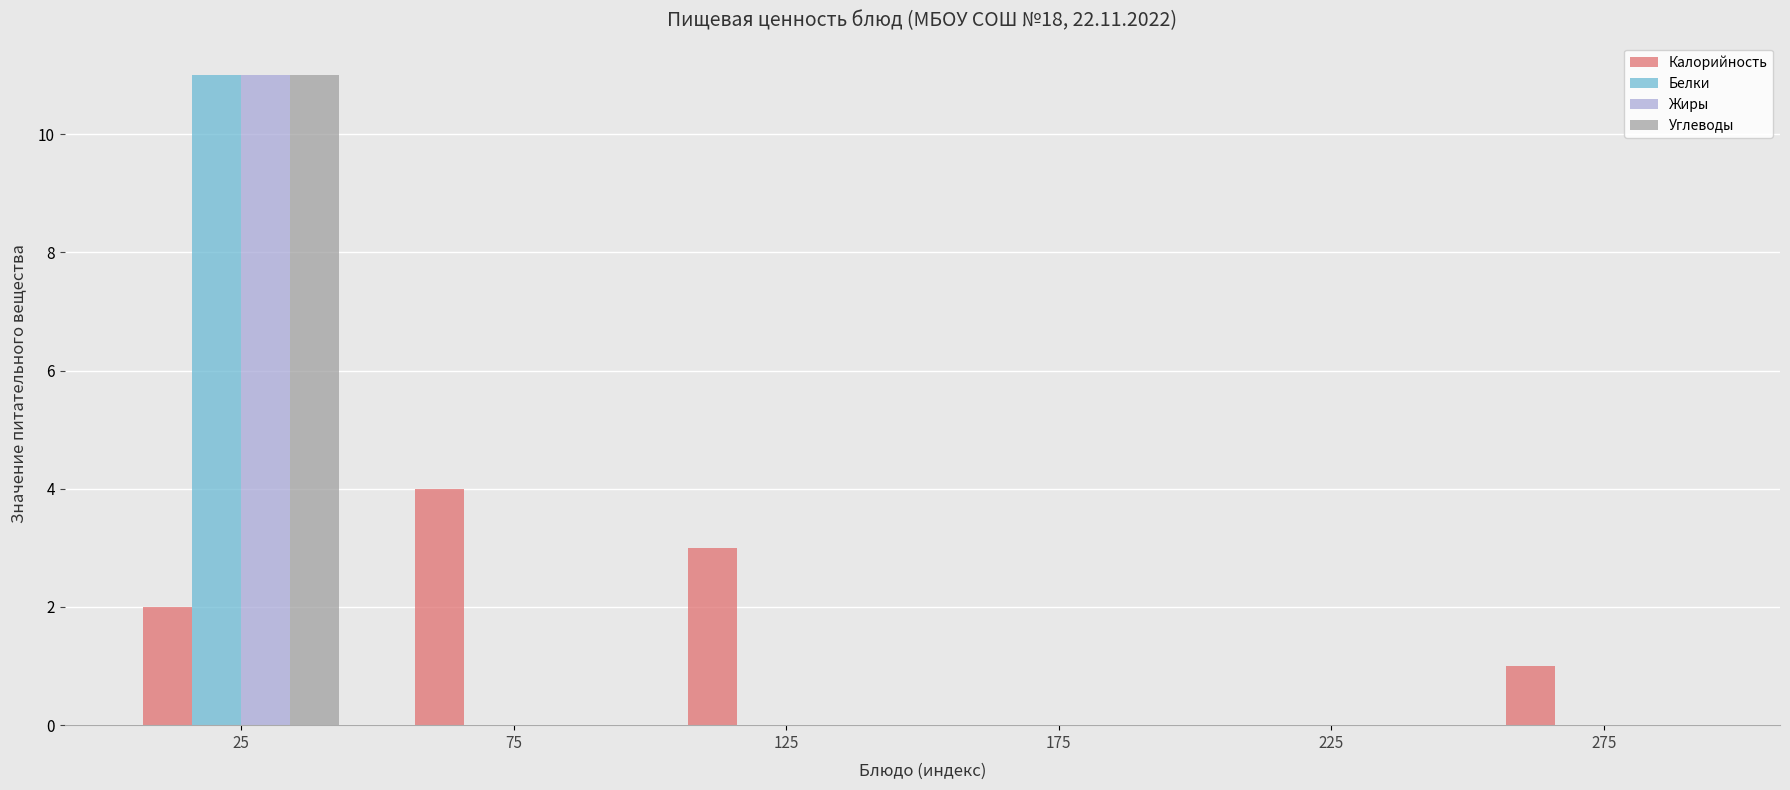

Reading left to right, transcribe this chart: for each range on the x-axis, give the height of each series' bar. The values are not printed on the chart, so give them approximately, as read against the axis.

0 to 50: Калорийность=2	Белки=11	Жиры=11	Углеводы=11
50 to 100: Калорийность=4	Белки=0	Жиры=0	Углеводы=0
100 to 150: Калорийность=3	Белки=0	Жиры=0	Углеводы=0
150 to 200: Калорийность=0	Белки=0	Жиры=0	Углеводы=0
200 to 250: Калорийность=0	Белки=0	Жиры=0	Углеводы=0
250 to 300: Калорийность=1	Белки=0	Жиры=0	Углеводы=0